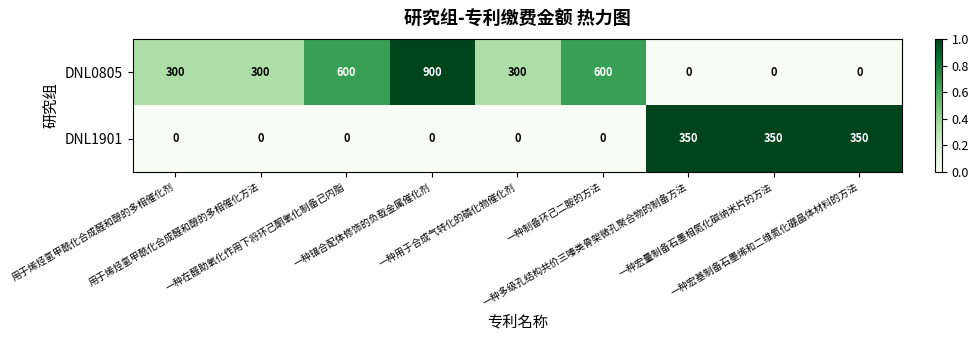

List the series in order of their peak value, highest first.

DNL0805, DNL1901